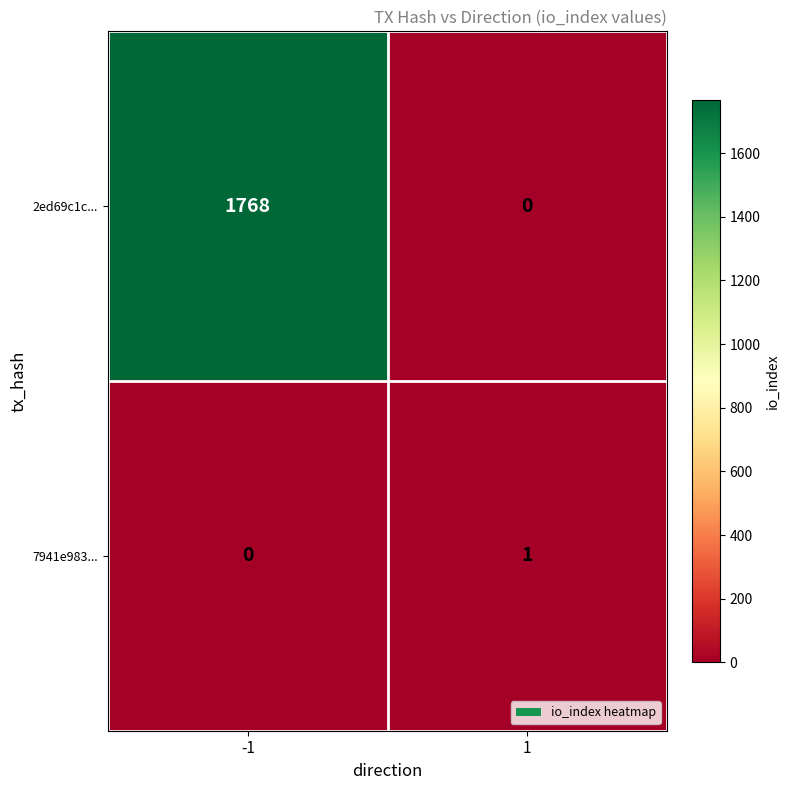

What is the total value across all series at -1?

1768